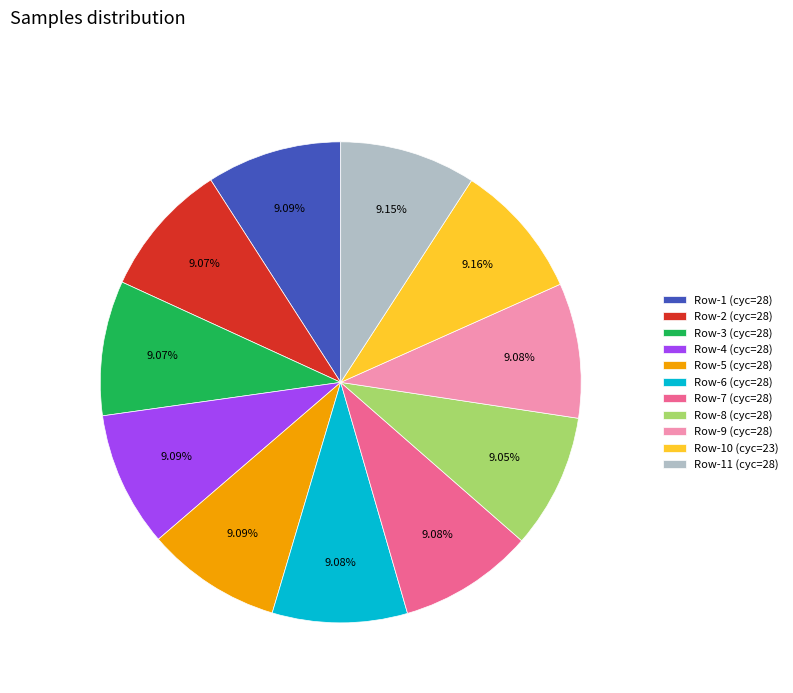

Is the sum of Row-6 (cyc=28) and Row-2 (cyc=28) greater than half?

No